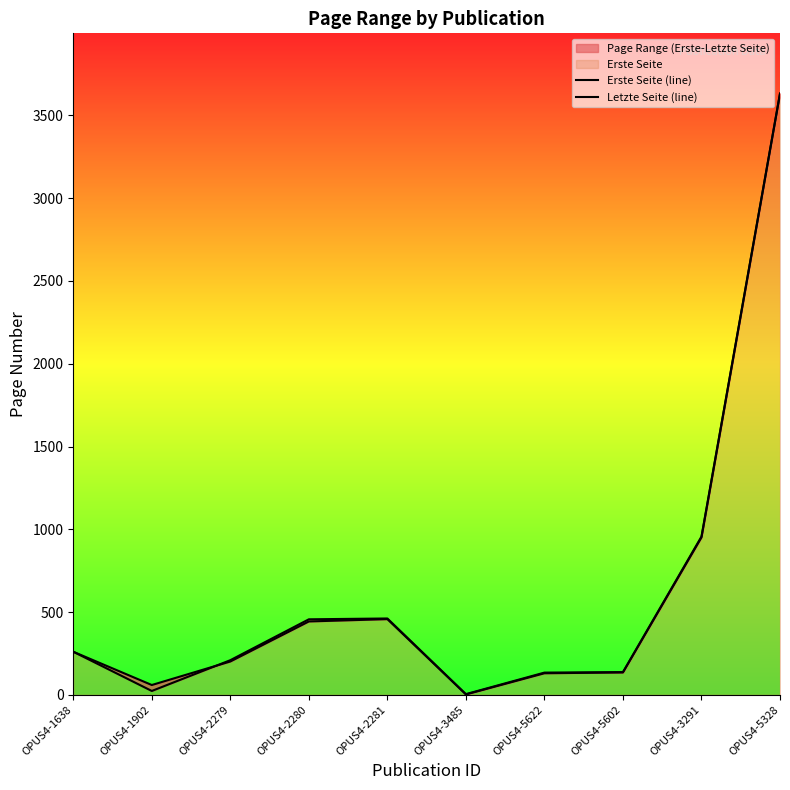

Does the chart display data point markers on the line(s)?

No